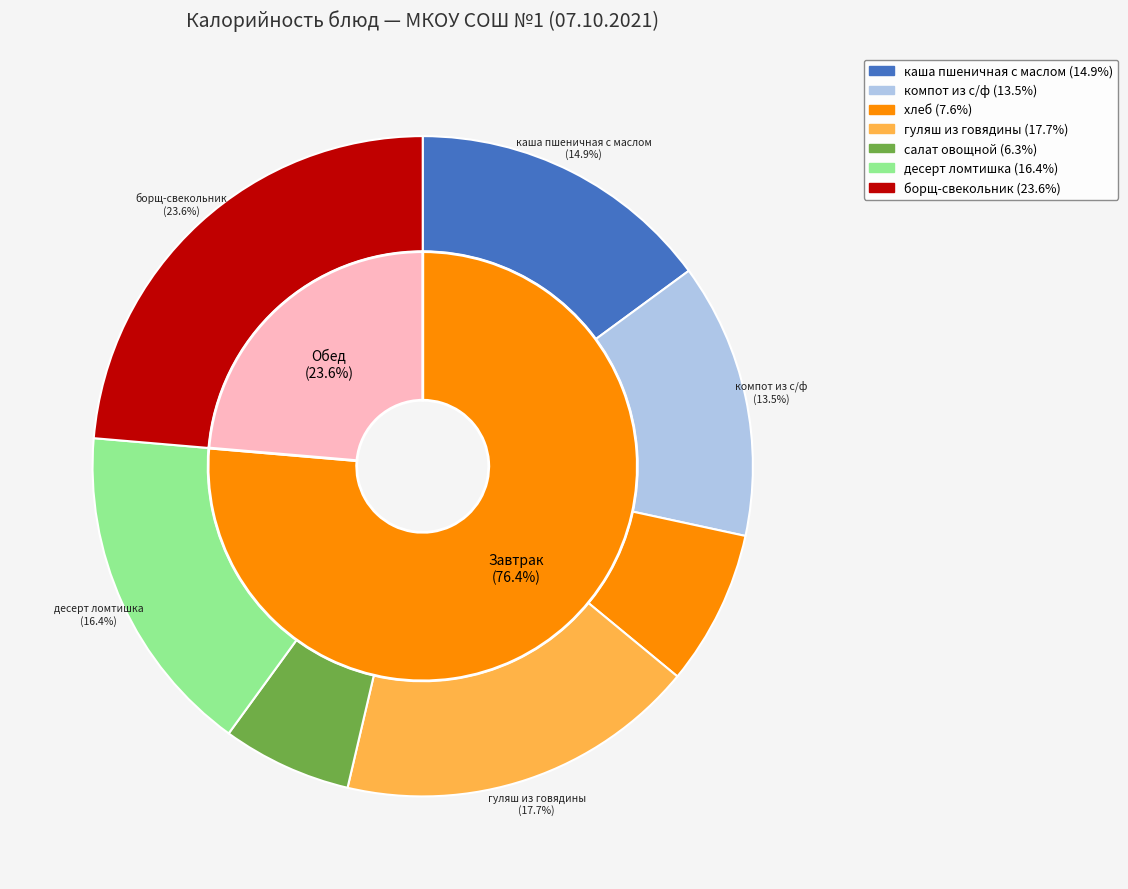

To the nearest percent, what percentage of the pie is десерт ломтишка?

16%